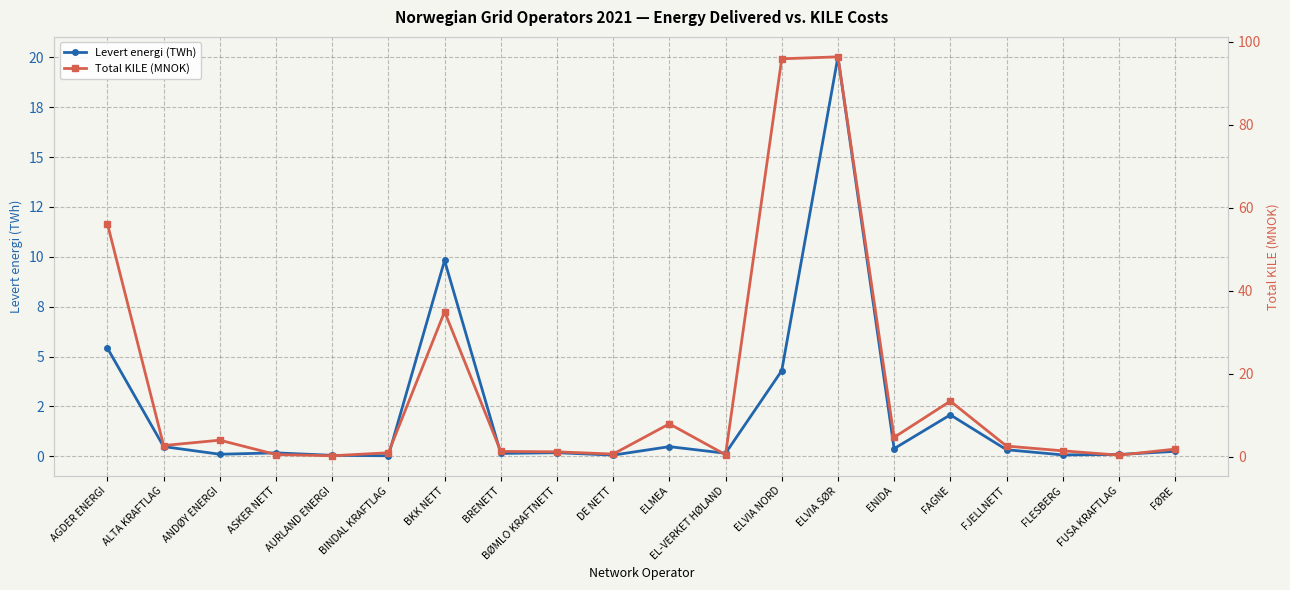

True or false: Levert energi (TWh) and Total KILE (MNOK) cross at least once.

False